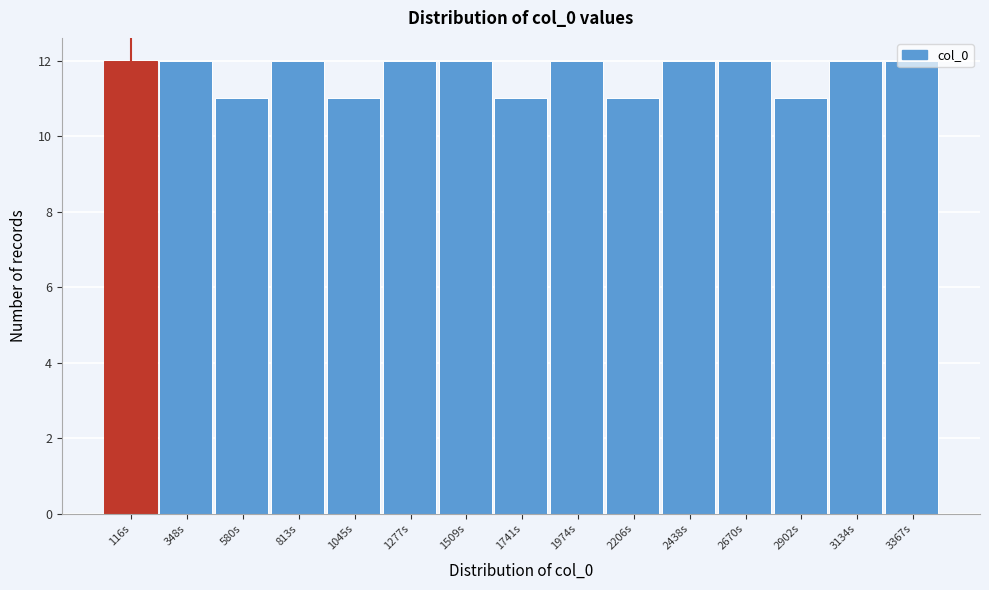

What is the average value?

12